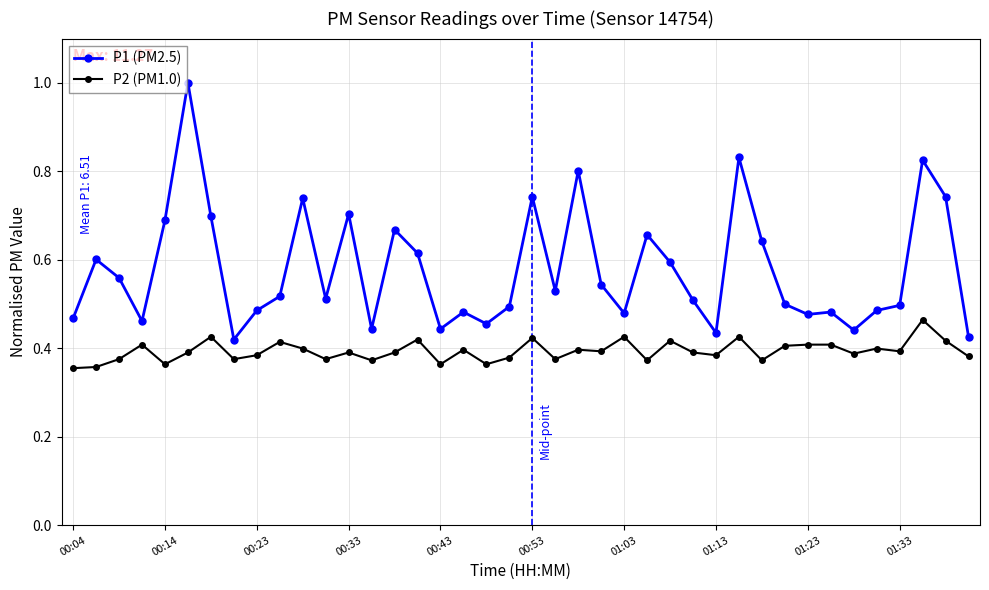

What is the maximum value for P1 (PM2.5)?

1.0